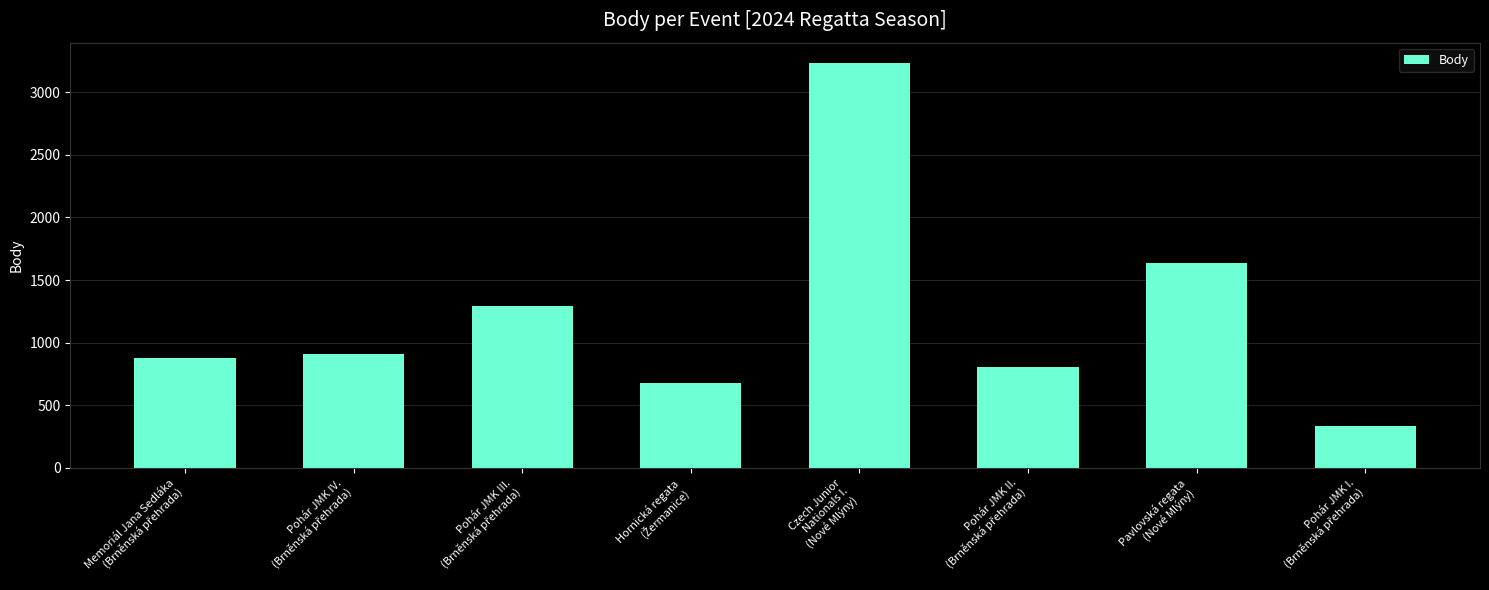

Where is the data nearest to the value 1784?

Pavlovská regata
(Nové Mlýny)